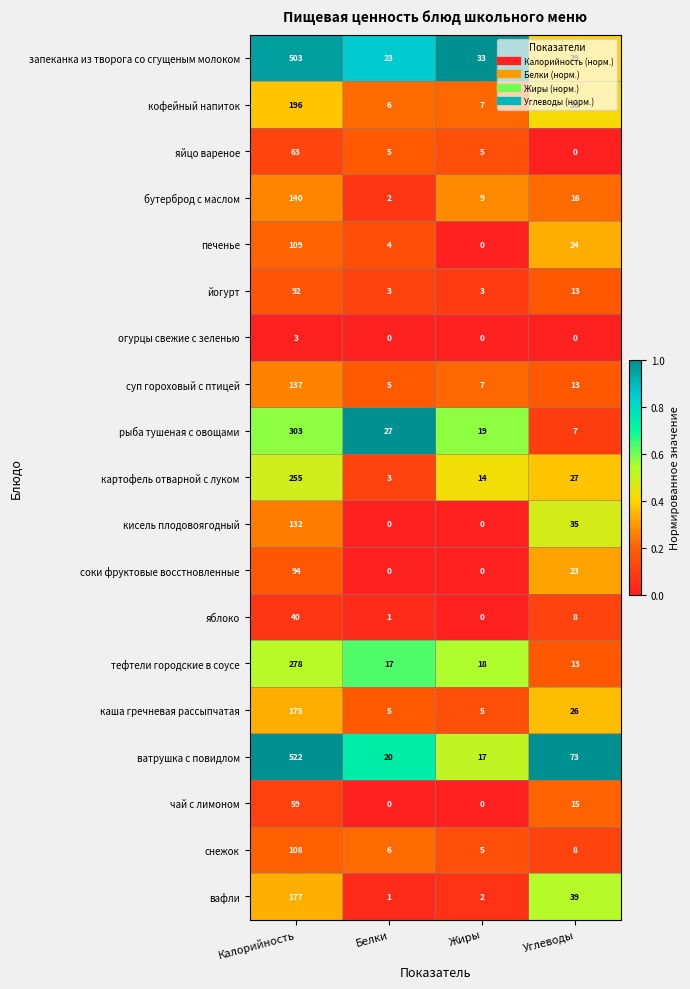

At which category is the sum across all series the highest?

Калорийность